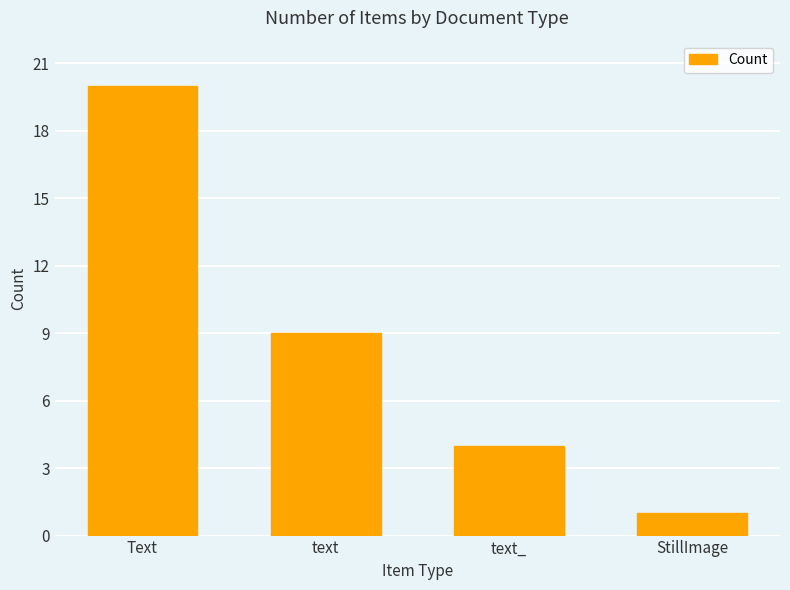

What is the difference between the values at Text and StillImage?

19